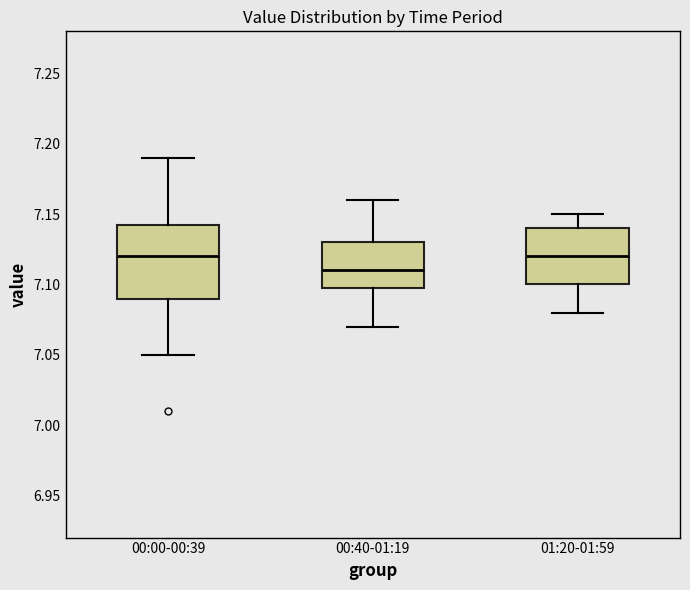

Where does the upper whisker of the box for 00:00-00:39 end on the y-axis? The values are not printed on the chart, so give them approximately, as read against the axis.

7.190